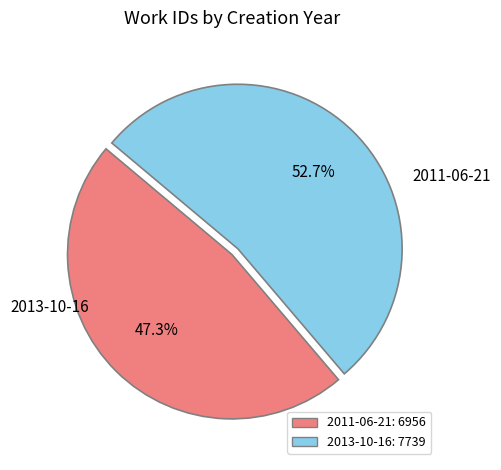

Between 2013-10-16 and 2011-06-21, which is larger?

2013-10-16